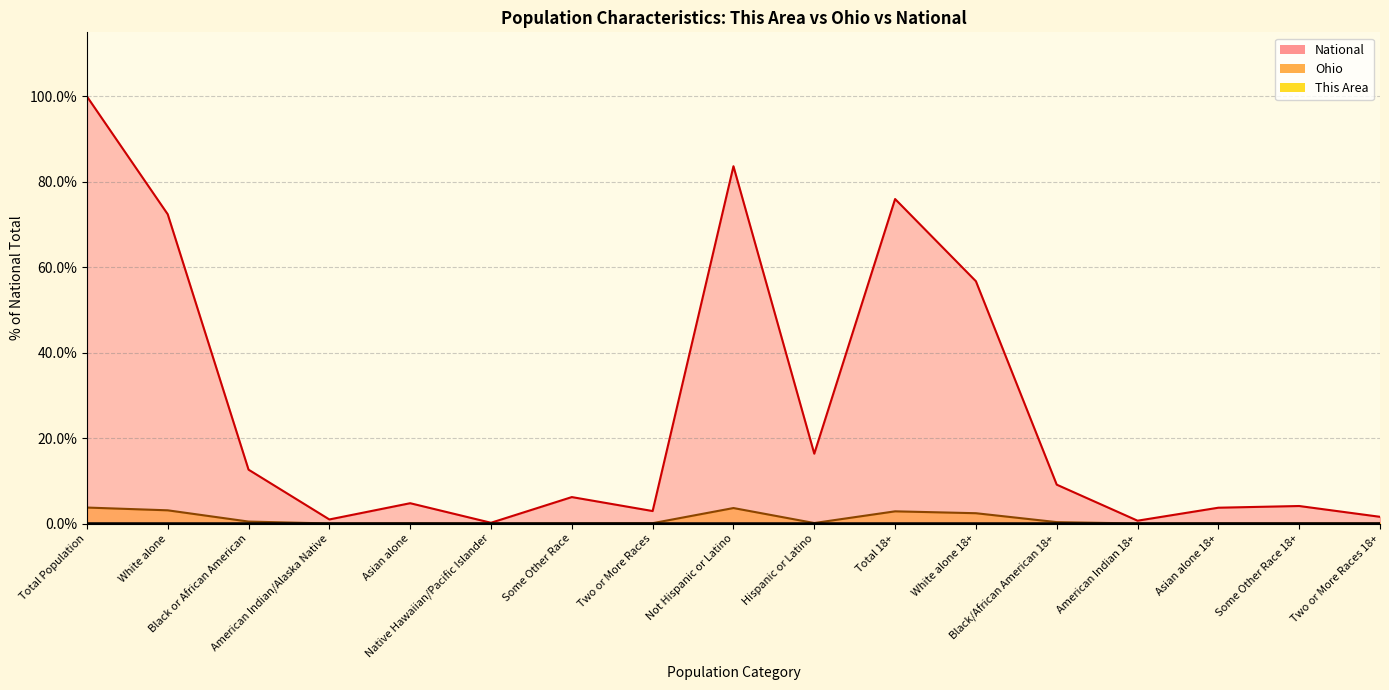

Which series has the largest total across all categories?

National